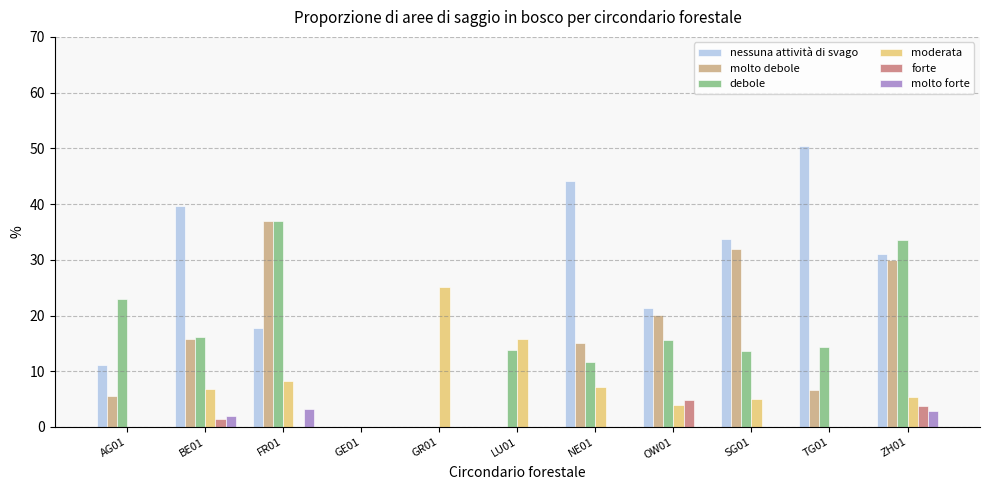

How many groups of bars are there?

11